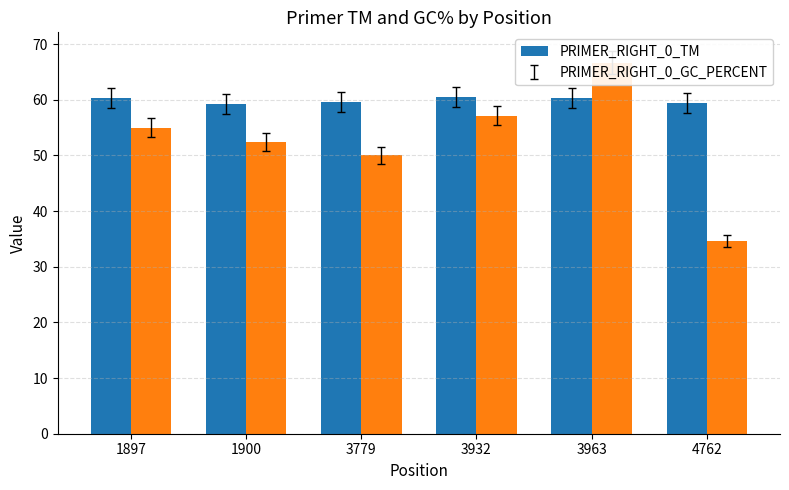

Reading left to right, list all the values displayed in this chart.

PRIMER_RIGHT_0_TM: 60.3	59.2	59.6	60.5	60.4	59.4
PRIMER_RIGHT_0_GC_PERCENT: 55.0	52.4	50.0	57.1	66.7	34.6